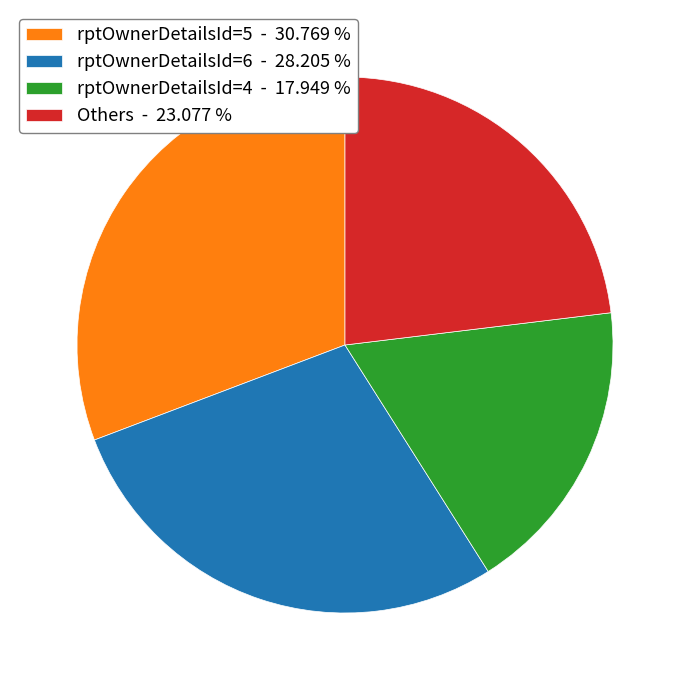

Which category has the smallest portion of the pie?

rptOwnerDetailsId=4 - 17.949 %